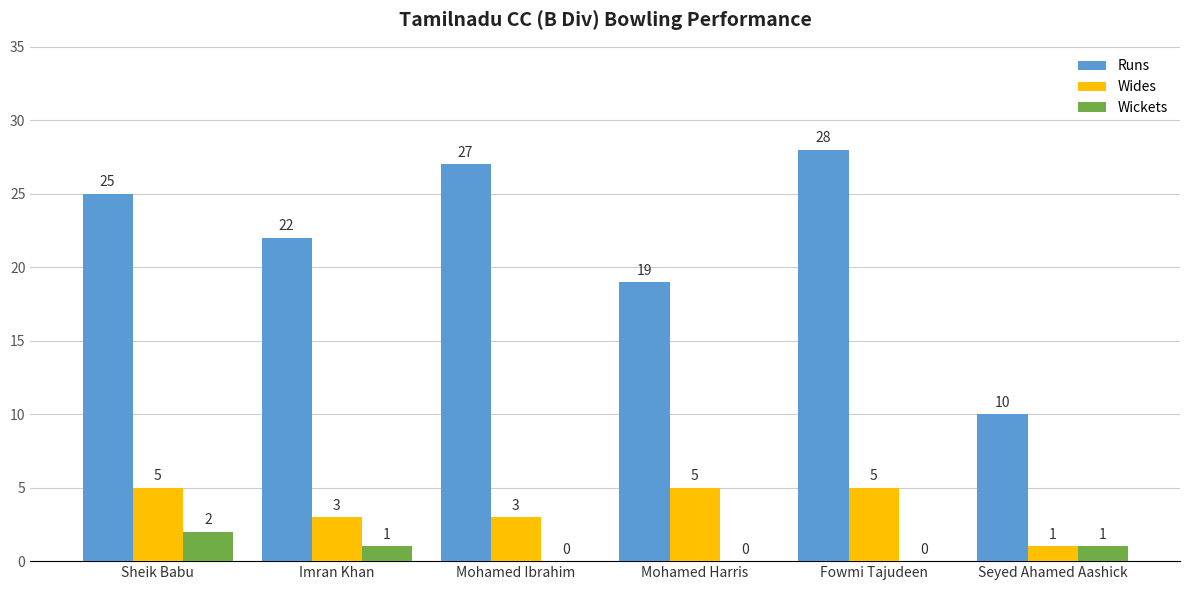

What is the maximum value shown in the chart?

28